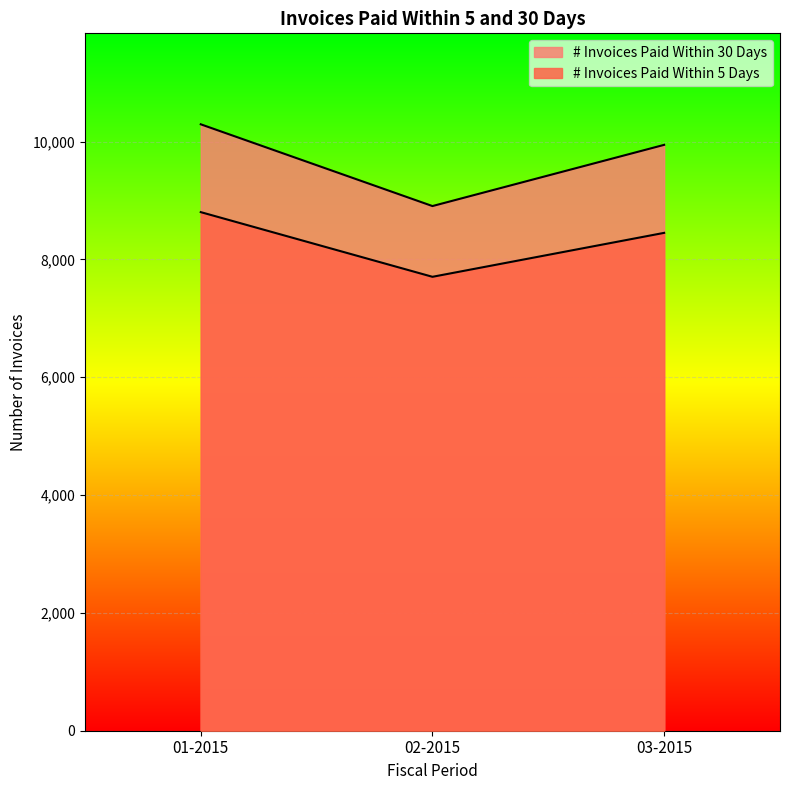

How many data points in # Invoices Paid Within 5 Days are less than 8452?

1